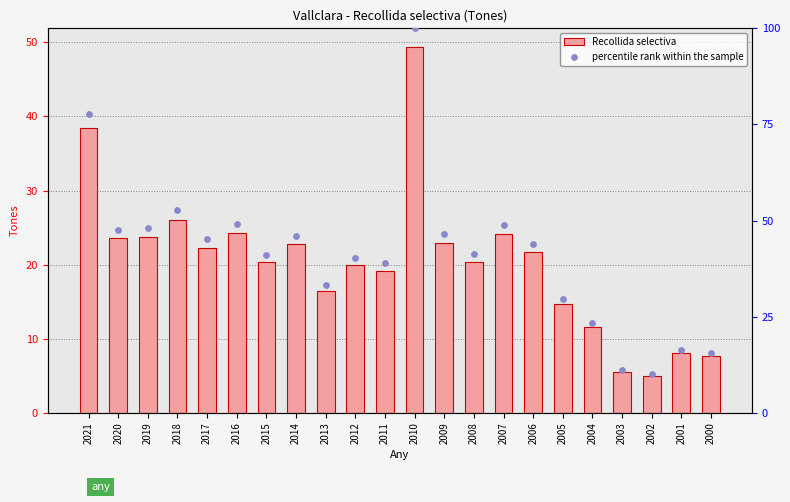

What is the total value across all series at 2014?

68.8